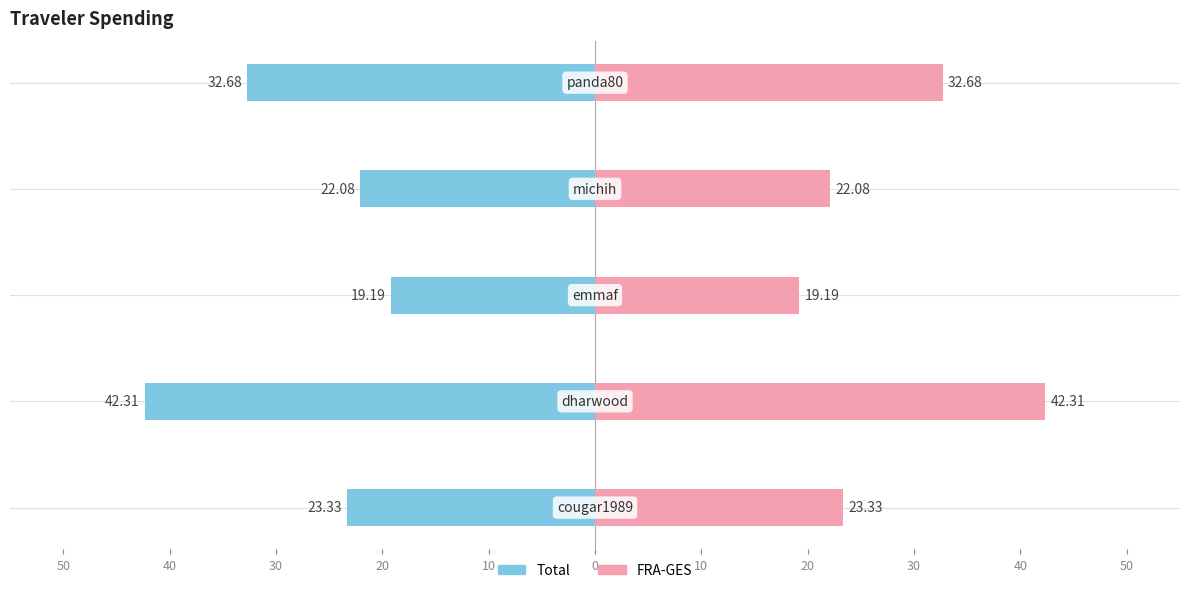

What is the difference between the maximum and minimum values in the Total series?

23.1